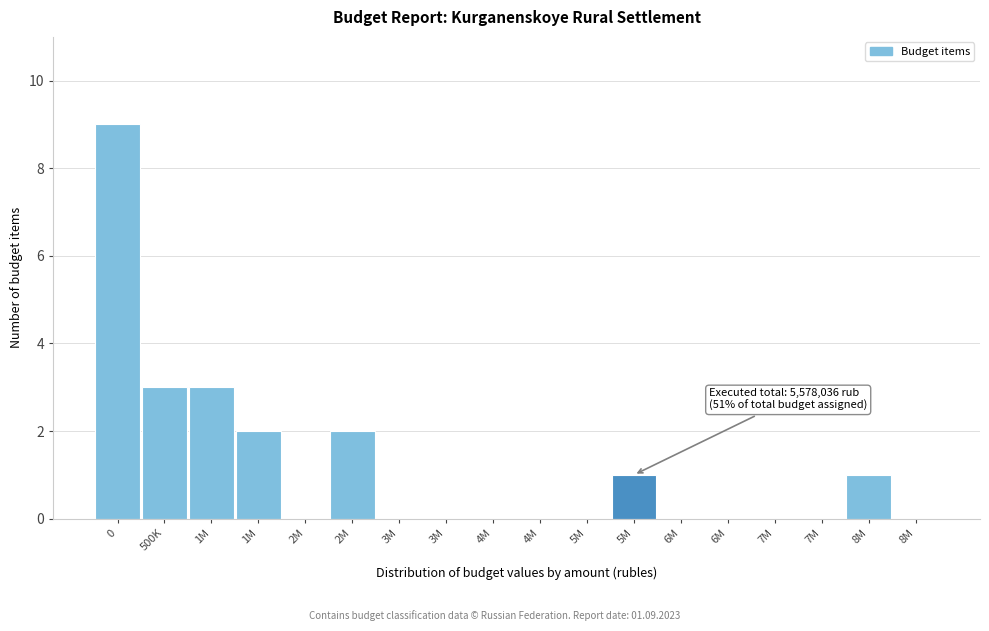

How many series are shown in this chart?

1